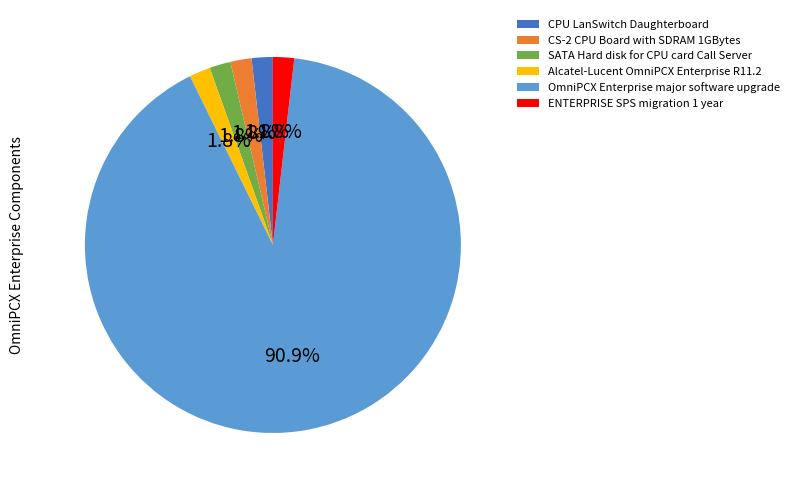

Which category has the biggest portion of the pie?

OmniPCX Enterprise major software upgrade